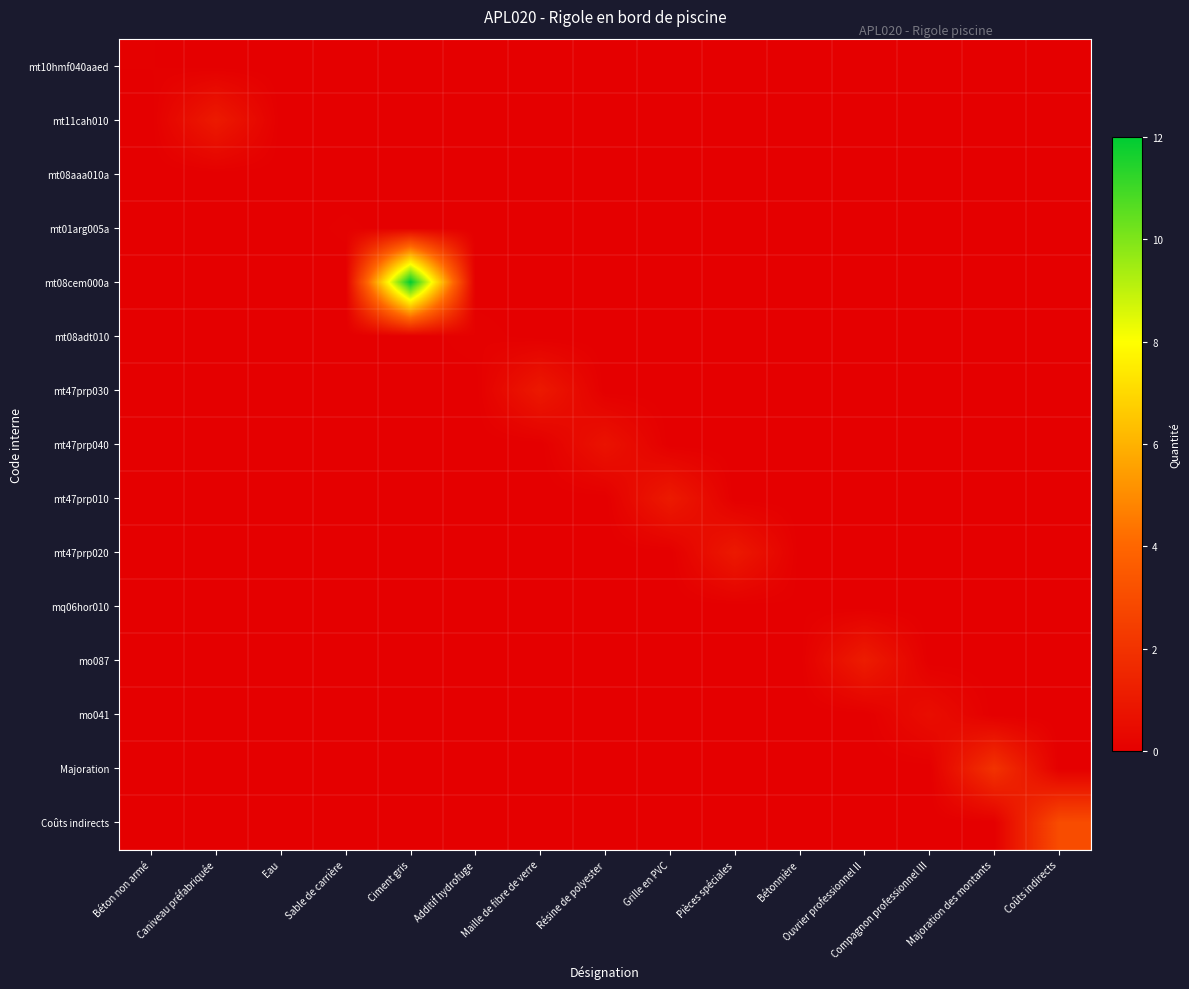

Reading left to right, what are all the values shown in this chart?

mt10hmf040aaed: Béton non armé=0.1	Caniveau préfabriquée=0.0	Eau=0.0	Sable de carrière=0.0	Ciment gris=0.0	Additif hydrofuge=0.0	Maille de fibre de verre=0.0	Résine de polyester=0.0	Grille en PVC=0.0	Pièces spéciales=0.0	Bétonnière=0.0	Ouvrier professionnel II=0.0	Compagnon professionnel III=0.0	Majoration des montants=0.0	Coûts indirects=0.0
mt11cah010: Béton non armé=0.0	Caniveau préfabriquée=1.1	Eau=0.0	Sable de carrière=0.0	Ciment gris=0.0	Additif hydrofuge=0.0	Maille de fibre de verre=0.0	Résine de polyester=0.0	Grille en PVC=0.0	Pièces spéciales=0.0	Bétonnière=0.0	Ouvrier professionnel II=0.0	Compagnon professionnel III=0.0	Majoration des montants=0.0	Coûts indirects=0.0
mt08aaa010a: Béton non armé=0.0	Caniveau préfabriquée=0.0	Eau=0.0	Sable de carrière=0.0	Ciment gris=0.0	Additif hydrofuge=0.0	Maille de fibre de verre=0.0	Résine de polyester=0.0	Grille en PVC=0.0	Pièces spéciales=0.0	Bétonnière=0.0	Ouvrier professionnel II=0.0	Compagnon professionnel III=0.0	Majoration des montants=0.0	Coûts indirects=0.0
mt01arg005a: Béton non armé=0.0	Caniveau préfabriquée=0.0	Eau=0.0	Sable de carrière=0.1	Ciment gris=0.0	Additif hydrofuge=0.0	Maille de fibre de verre=0.0	Résine de polyester=0.0	Grille en PVC=0.0	Pièces spéciales=0.0	Bétonnière=0.0	Ouvrier professionnel II=0.0	Compagnon professionnel III=0.0	Majoration des montants=0.0	Coûts indirects=0.0
mt08cem000a: Béton non armé=0.0	Caniveau préfabriquée=0.0	Eau=0.0	Sable de carrière=0.0	Ciment gris=12.0	Additif hydrofuge=0.0	Maille de fibre de verre=0.0	Résine de polyester=0.0	Grille en PVC=0.0	Pièces spéciales=0.0	Bétonnière=0.0	Ouvrier professionnel II=0.0	Compagnon professionnel III=0.0	Majoration des montants=0.0	Coûts indirects=0.0
mt08adt010: Béton non armé=0.0	Caniveau préfabriquée=0.0	Eau=0.0	Sable de carrière=0.0	Ciment gris=0.0	Additif hydrofuge=0.1	Maille de fibre de verre=0.0	Résine de polyester=0.0	Grille en PVC=0.0	Pièces spéciales=0.0	Bétonnière=0.0	Ouvrier professionnel II=0.0	Compagnon professionnel III=0.0	Majoration des montants=0.0	Coûts indirects=0.0
mt47prp030: Béton non armé=0.0	Caniveau préfabriquée=0.0	Eau=0.0	Sable de carrière=0.0	Ciment gris=0.0	Additif hydrofuge=0.0	Maille de fibre de verre=1.0	Résine de polyester=0.0	Grille en PVC=0.0	Pièces spéciales=0.0	Bétonnière=0.0	Ouvrier professionnel II=0.0	Compagnon professionnel III=0.0	Majoration des montants=0.0	Coûts indirects=0.0
mt47prp040: Béton non armé=0.0	Caniveau préfabriquée=0.0	Eau=0.0	Sable de carrière=0.0	Ciment gris=0.0	Additif hydrofuge=0.0	Maille de fibre de verre=0.0	Résine de polyester=0.8	Grille en PVC=0.0	Pièces spéciales=0.0	Bétonnière=0.0	Ouvrier professionnel II=0.0	Compagnon professionnel III=0.0	Majoration des montants=0.0	Coûts indirects=0.0
mt47prp010: Béton non armé=0.0	Caniveau préfabriquée=0.0	Eau=0.0	Sable de carrière=0.0	Ciment gris=0.0	Additif hydrofuge=0.0	Maille de fibre de verre=0.0	Résine de polyester=0.0	Grille en PVC=1.1	Pièces spéciales=0.0	Bétonnière=0.0	Ouvrier professionnel II=0.0	Compagnon professionnel III=0.0	Majoration des montants=0.0	Coûts indirects=0.0
mt47prp020: Béton non armé=0.0	Caniveau préfabriquée=0.0	Eau=0.0	Sable de carrière=0.0	Ciment gris=0.0	Additif hydrofuge=0.0	Maille de fibre de verre=0.0	Résine de polyester=0.0	Grille en PVC=0.0	Pièces spéciales=1.0	Bétonnière=0.0	Ouvrier professionnel II=0.0	Compagnon professionnel III=0.0	Majoration des montants=0.0	Coûts indirects=0.0
mq06hor010: Béton non armé=0.0	Caniveau préfabriquée=0.0	Eau=0.0	Sable de carrière=0.0	Ciment gris=0.0	Additif hydrofuge=0.0	Maille de fibre de verre=0.0	Résine de polyester=0.0	Grille en PVC=0.0	Pièces spéciales=0.0	Bétonnière=0.0	Ouvrier professionnel II=0.0	Compagnon professionnel III=0.0	Majoration des montants=0.0	Coûts indirects=0.0
mo087: Béton non armé=0.0	Caniveau préfabriquée=0.0	Eau=0.0	Sable de carrière=0.0	Ciment gris=0.0	Additif hydrofuge=0.0	Maille de fibre de verre=0.0	Résine de polyester=0.0	Grille en PVC=0.0	Pièces spéciales=0.0	Bétonnière=0.0	Ouvrier professionnel II=1.1	Compagnon professionnel III=0.0	Majoration des montants=0.0	Coûts indirects=0.0
mo041: Béton non armé=0.0	Caniveau préfabriquée=0.0	Eau=0.0	Sable de carrière=0.0	Ciment gris=0.0	Additif hydrofuge=0.0	Maille de fibre de verre=0.0	Résine de polyester=0.0	Grille en PVC=0.0	Pièces spéciales=0.0	Bétonnière=0.0	Ouvrier professionnel II=0.0	Compagnon professionnel III=0.6	Majoration des montants=0.0	Coûts indirects=0.0
Majoration: Béton non armé=0.0	Caniveau préfabriquée=0.0	Eau=0.0	Sable de carrière=0.0	Ciment gris=0.0	Additif hydrofuge=0.0	Maille de fibre de verre=0.0	Résine de polyester=0.0	Grille en PVC=0.0	Pièces spéciales=0.0	Bétonnière=0.0	Ouvrier professionnel II=0.0	Compagnon professionnel III=0.0	Majoration des montants=2.0	Coûts indirects=0.0
Coûts indirects: Béton non armé=0.0	Caniveau préfabriquée=0.0	Eau=0.0	Sable de carrière=0.0	Ciment gris=0.0	Additif hydrofuge=0.0	Maille de fibre de verre=0.0	Résine de polyester=0.0	Grille en PVC=0.0	Pièces spéciales=0.0	Bétonnière=0.0	Ouvrier professionnel II=0.0	Compagnon professionnel III=0.0	Majoration des montants=0.0	Coûts indirects=3.0